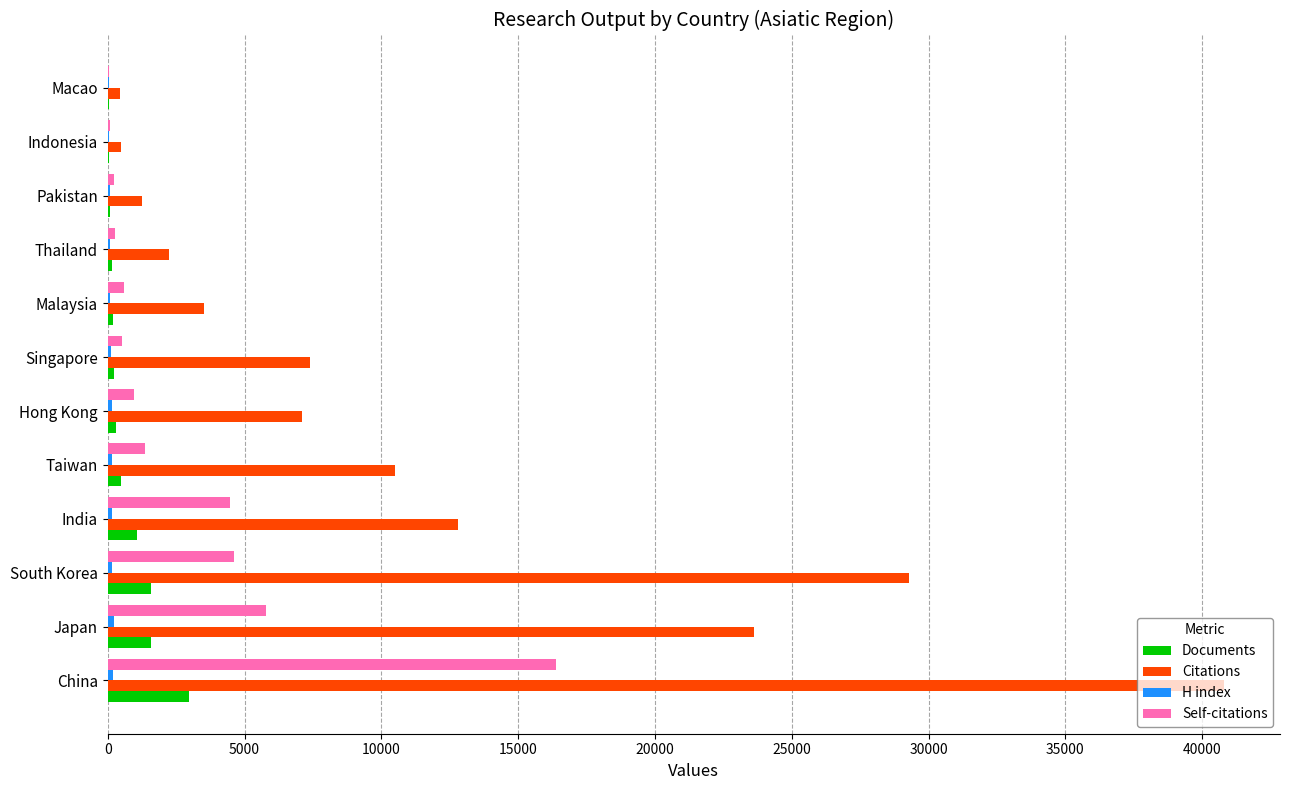

The Citations series shows 29274 at South Korea. True or false?

True